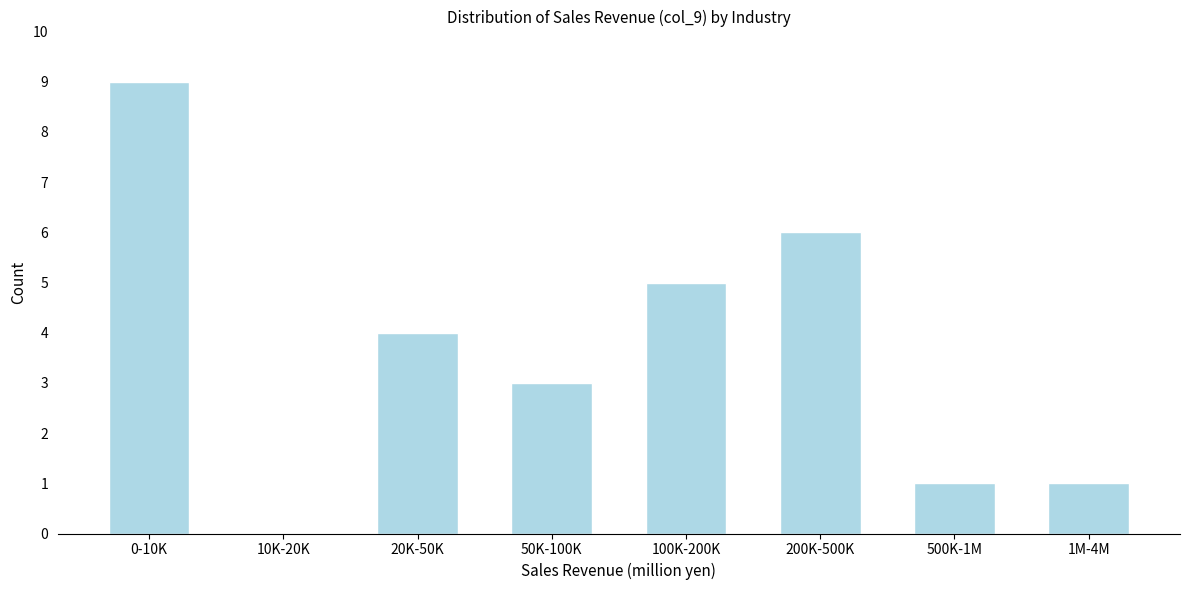

Reading right to left, transcribe all the data shown in this chart.

1M-4M=1	500K-1M=1	200K-500K=6	100K-200K=5	50K-100K=3	20K-50K=4	10K-20K=0	0-10K=9